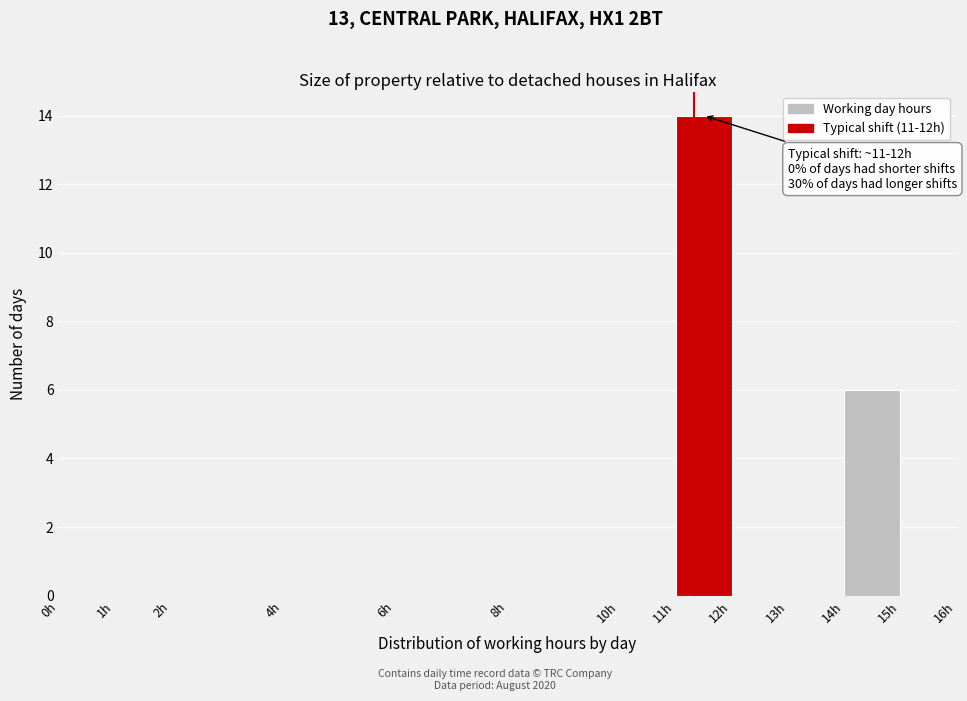

Over which range of the x-axis is the bar tallest?

11 to 12